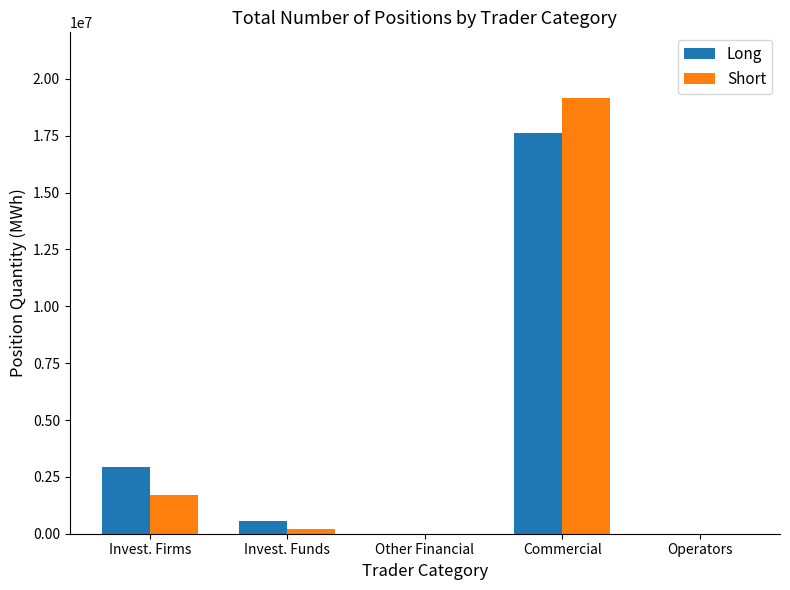

What is the sum of the Long values at Commercial and Invest. Firms?

20563641